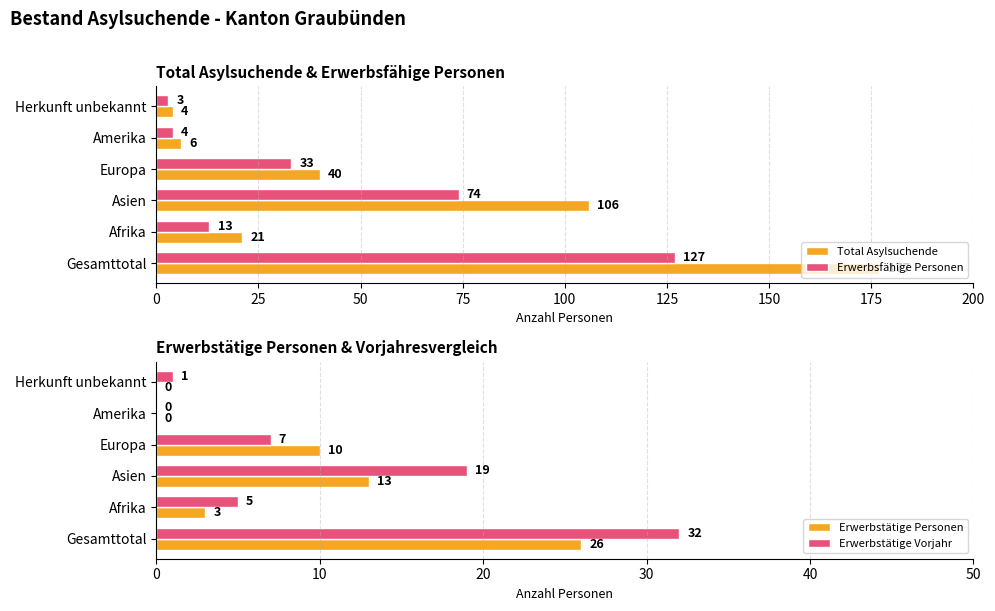

Reading left to right, list all the values displayed in this chart.

Total Asylsuchende: 177	21	106	40	6	4
Erwerbsfähige Personen: 127	13	74	33	4	3
Erwerbstätige Personen: 26	3	13	10	0	0
Erwerbstätige Vorjahr: 32	5	19	7	0	1